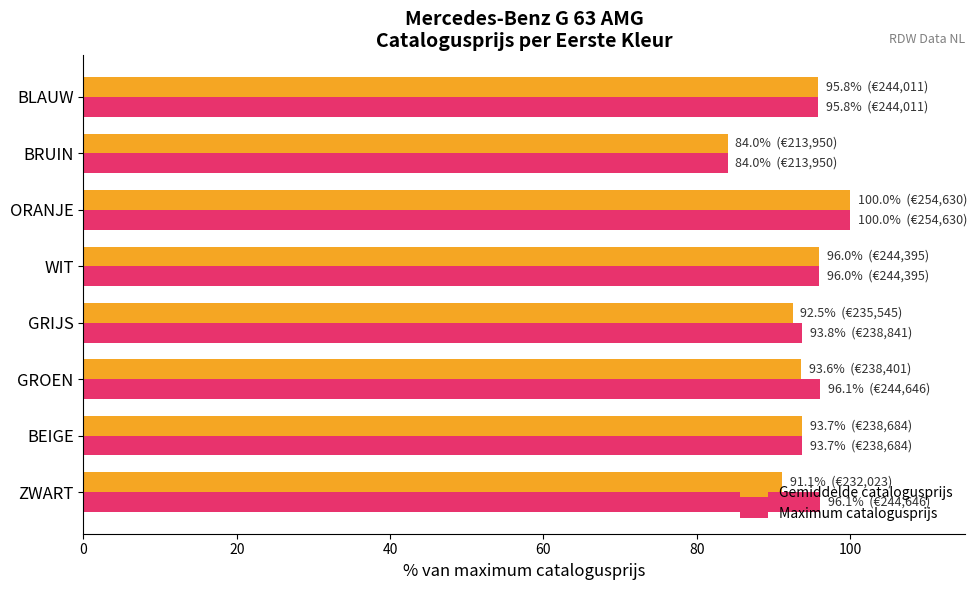

Read the Gemiddelde catalogusprijs value at GRIJS.

92.5